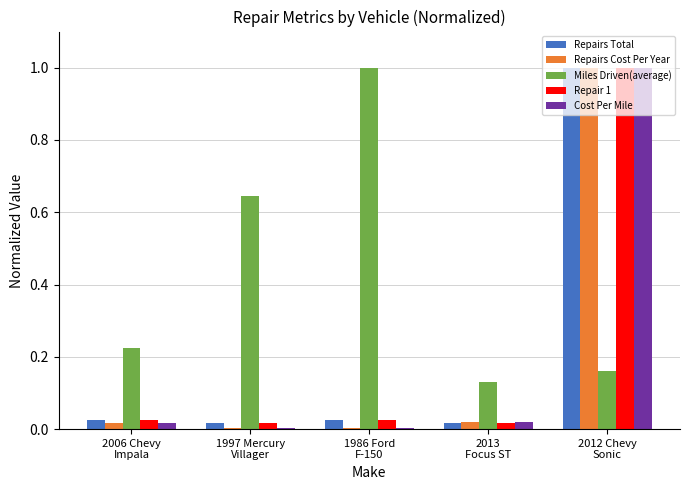

What is the sum of the Cost Per Mile values at 2012 Chevy
Sonic and 2006 Chevy
Impala?

1.0